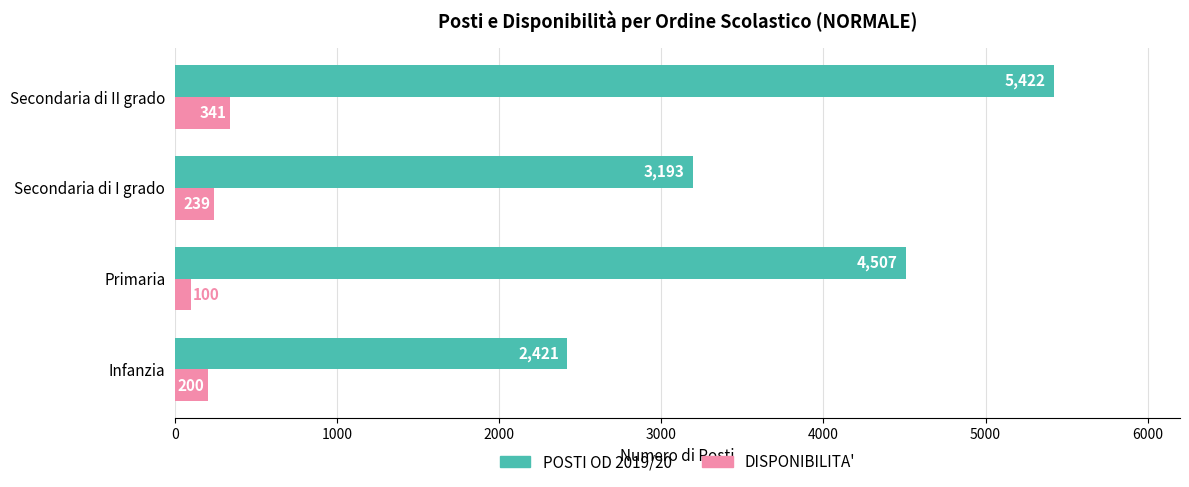

Rank the series by their maximum value, from lowest to highest.

DISPONIBILITA', POSTI OD 2019/20